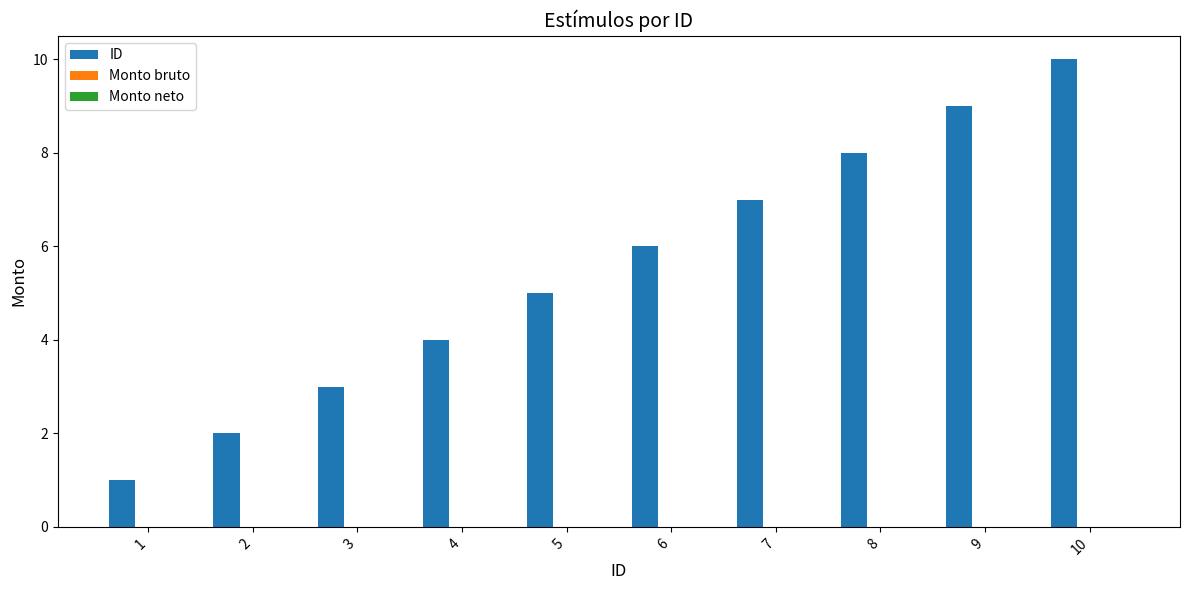

What is the difference between the second highest and second lowest values?

7